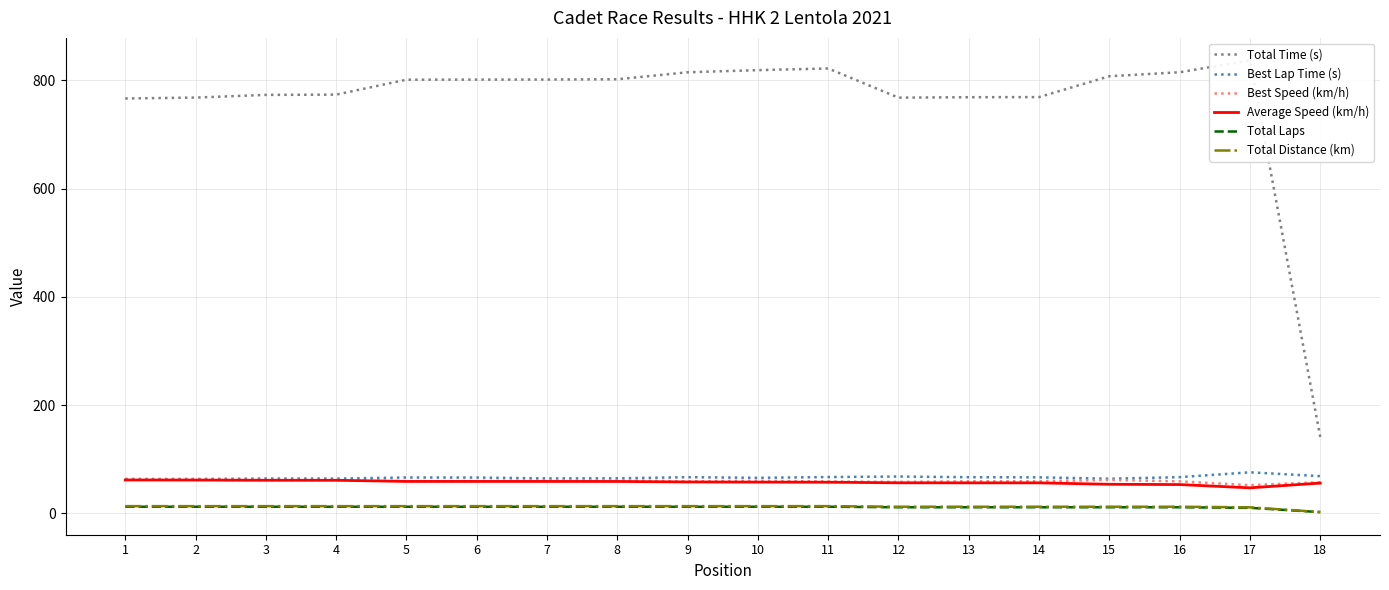

Which label corresponds to the smallest value in the chart?

18